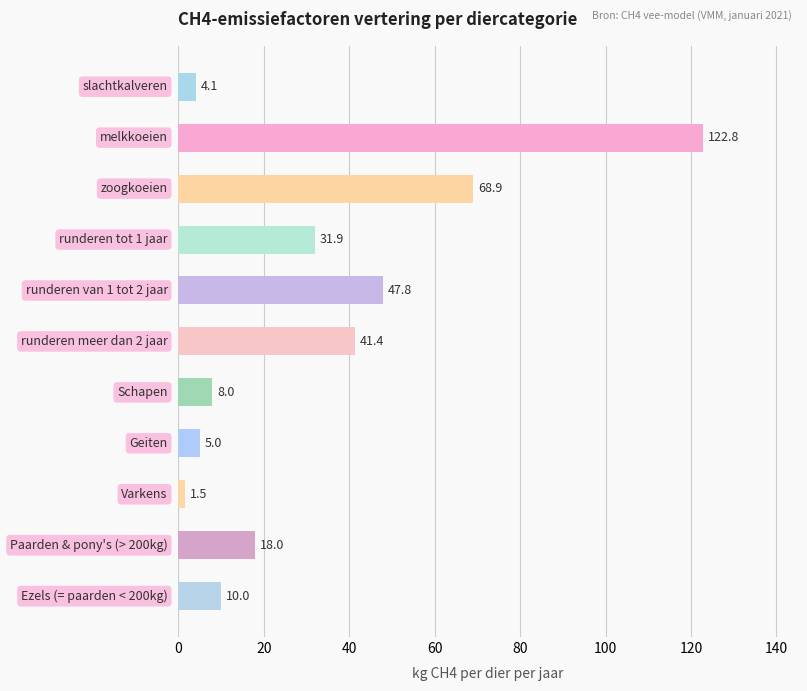

How many values are below 18?

5